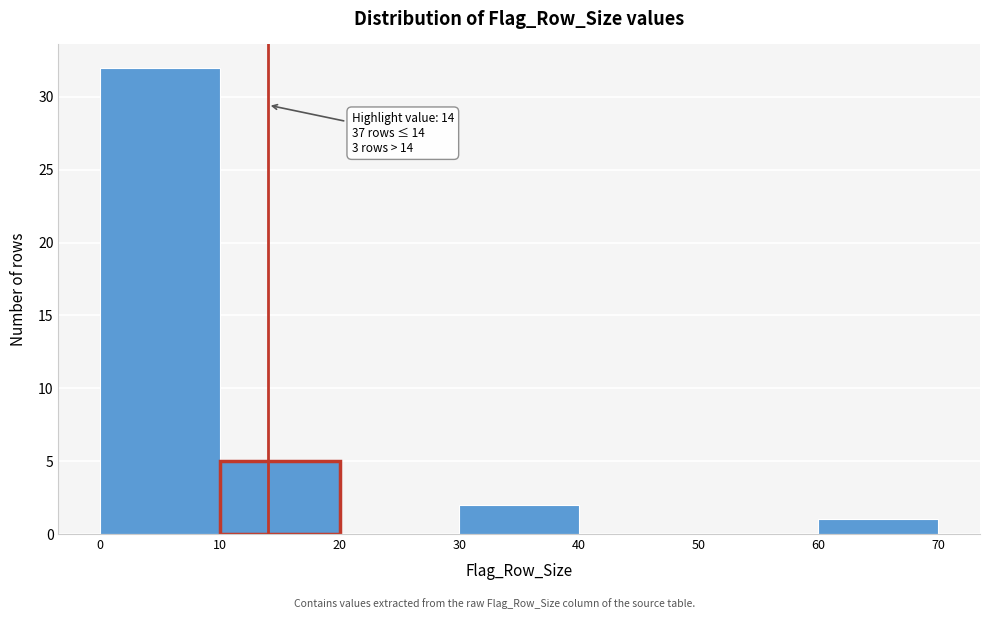

Which range on the x-axis has the tallest bar?

0 to 10